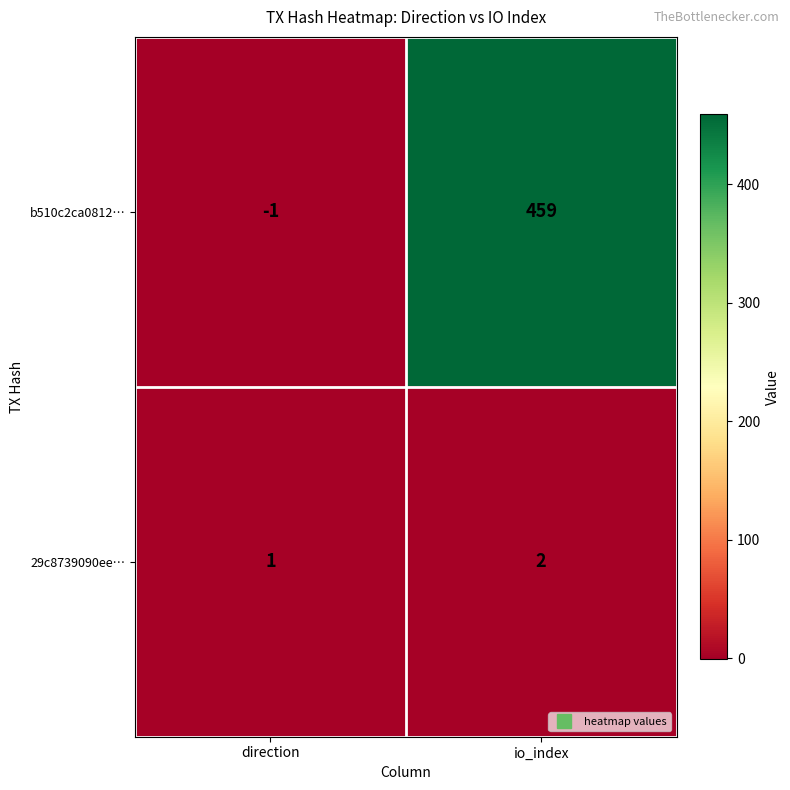

What is the sum of all b510c2ca0812… values?

458